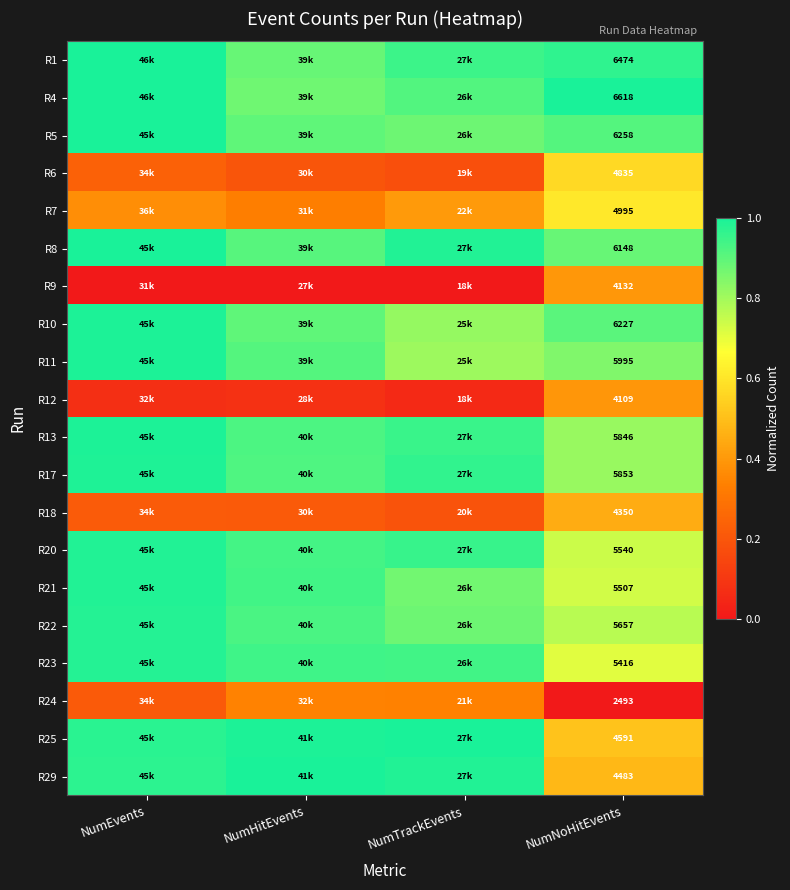

Is the value of R25 at NumNoHitEvents greater than the value of R23 at NumTrackEvents?

No